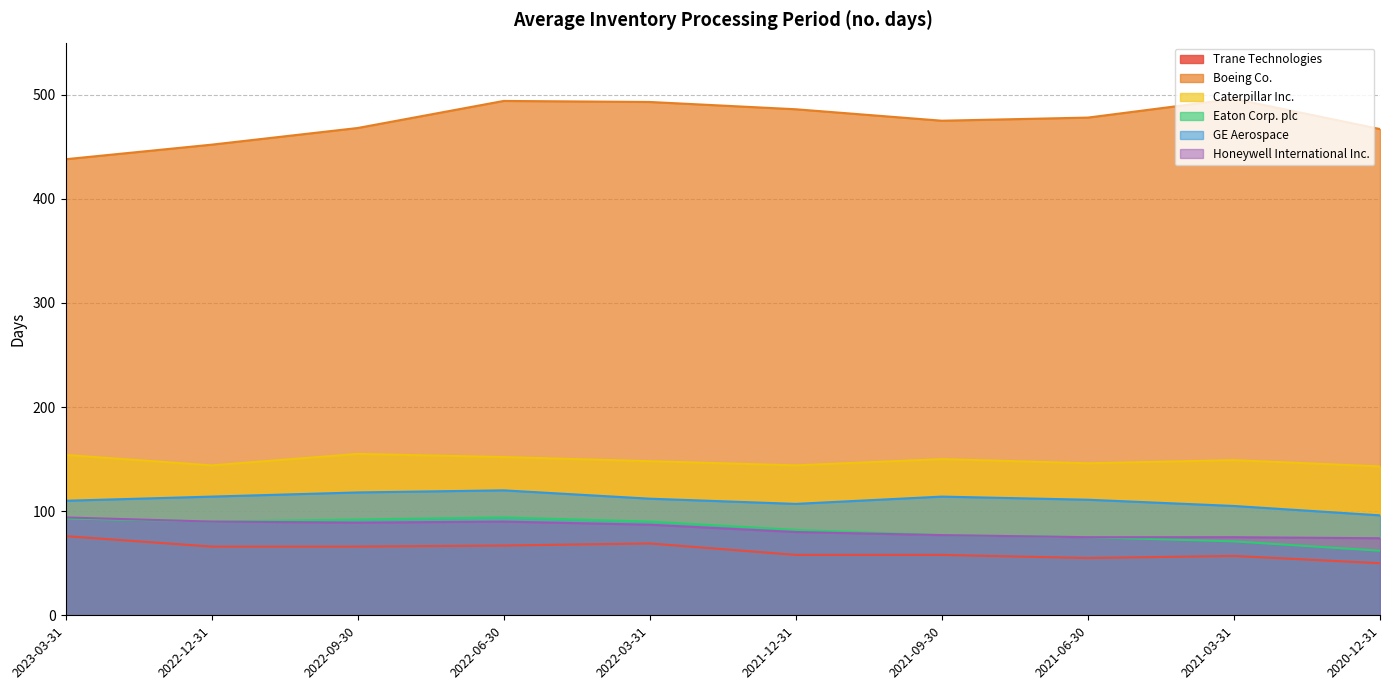

How many data points in Eaton Corp. plc are less than 90?

5